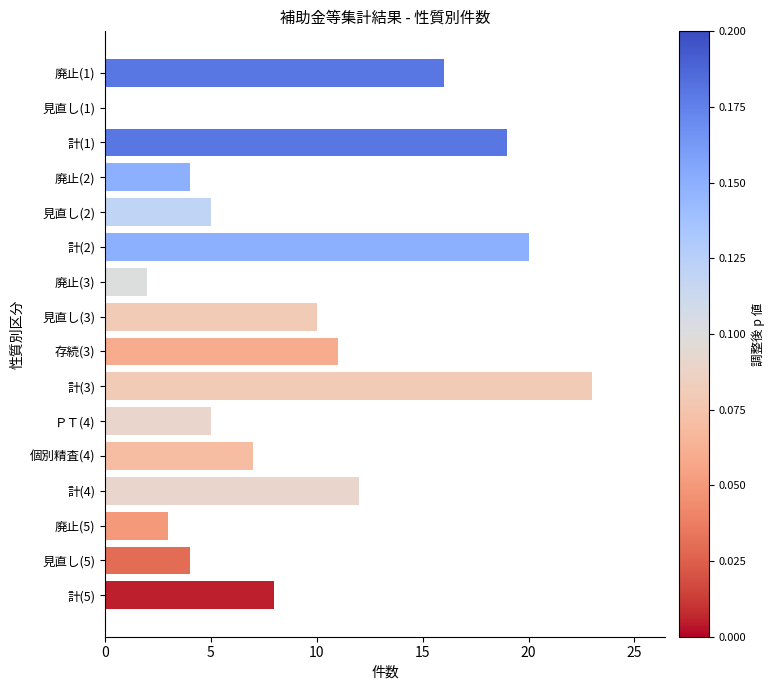

Between 廃止(3) and 計(2), which is larger?

計(2)